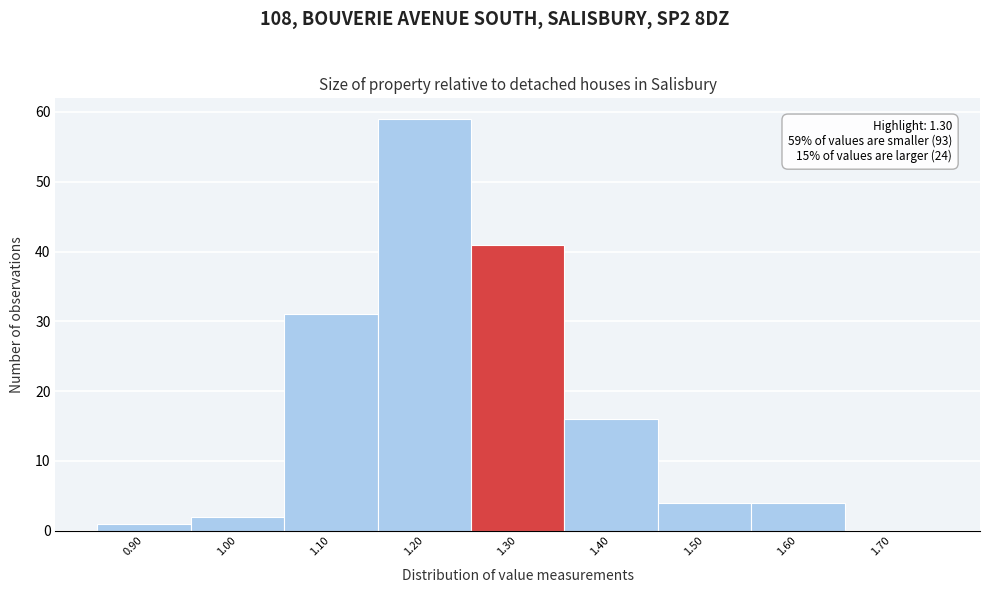

Reading left to right, list all the values displayed in this chart.

0.90=1	1.00=2	1.10=31	1.20=59	1.30=41	1.40=16	1.50=4	1.60=4	1.70=0